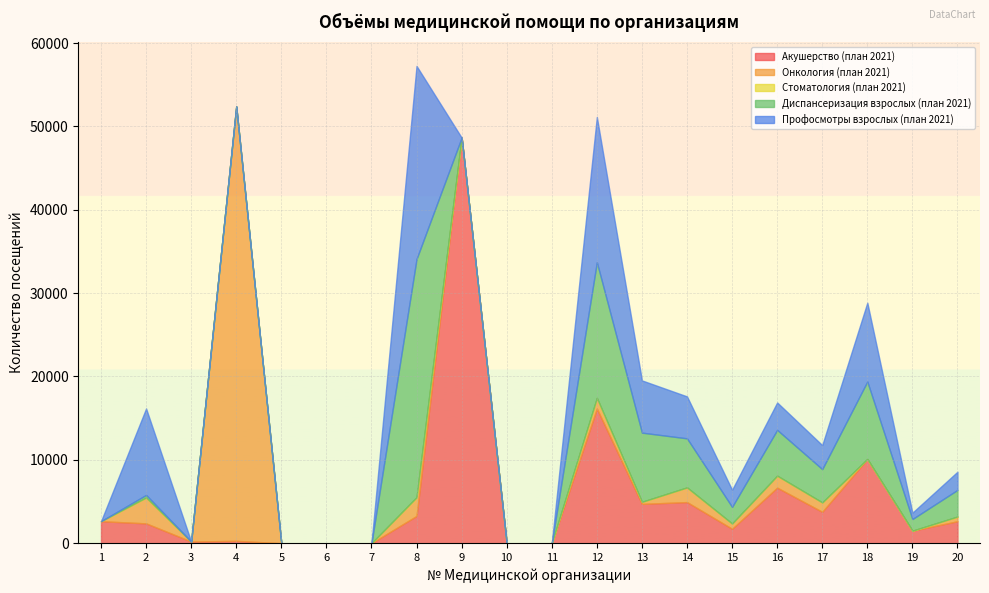

What is the sum of all Акушерство (план 2021) values?

109655